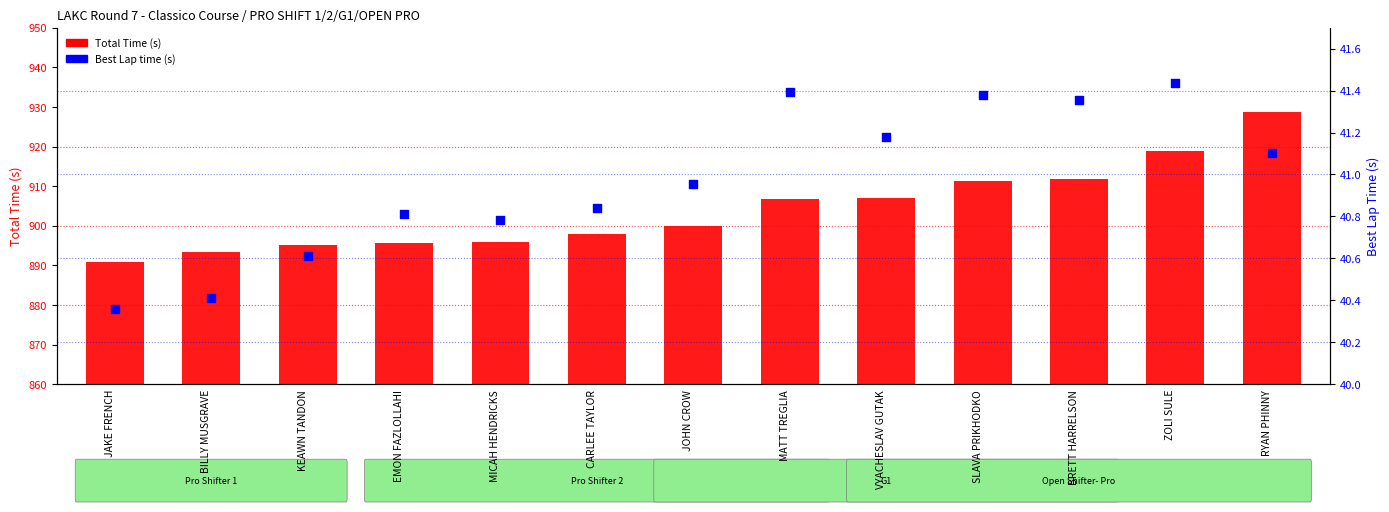

Is the value of Best Lap time (s) at MICAH HENDRICKS greater than the value of Total Time (s) at MATT TREGLIA?

No